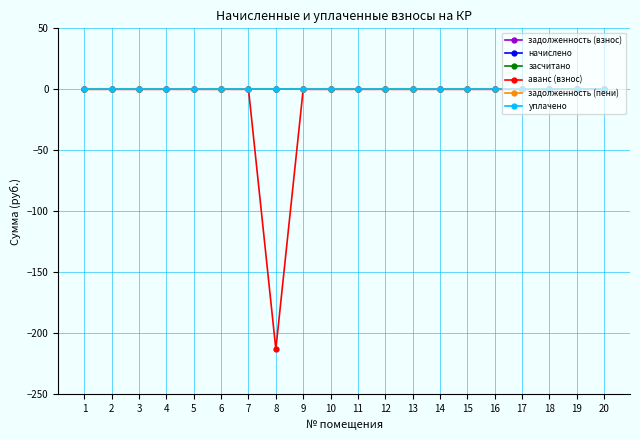

Reading left to right, what are all the values shown in this chart?

задолженность (взнос): 0	0	0	0	0	0	0	0	0	0	0	0	0	0	0	0	0	0	0	0
начислено: 0	0	0	0	0	0	0	0	0	0	0	0	0	0	0	0	0	0	0	0
засчитано: 0	0	0	0	0	0	0	0	0	0	0	0	0	0	0	0	0	0	0	0
аванс (взнос): 0	0	0	0	0	0	0	-213	0	0	0	0	0	0	0	0	0	0	0	0
задолженность (пени): 0	0	0	0	0	0	0	0	0	0	0	0	0	0	0	0	0	0	0	0
уплачено: 0	0	0	0	0	0	0	0	0	0	0	0	0	0	0	0	0	0	0	0